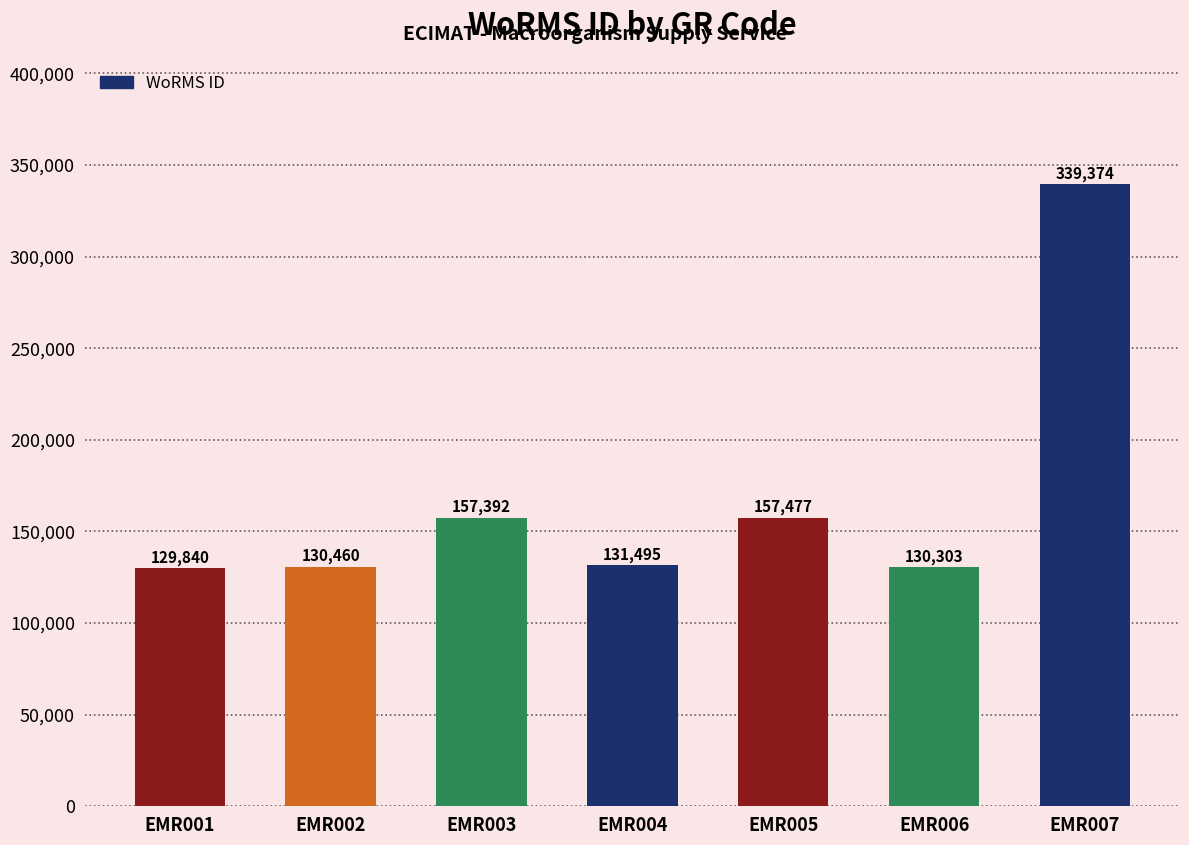

Does the chart contain any negative values?

No